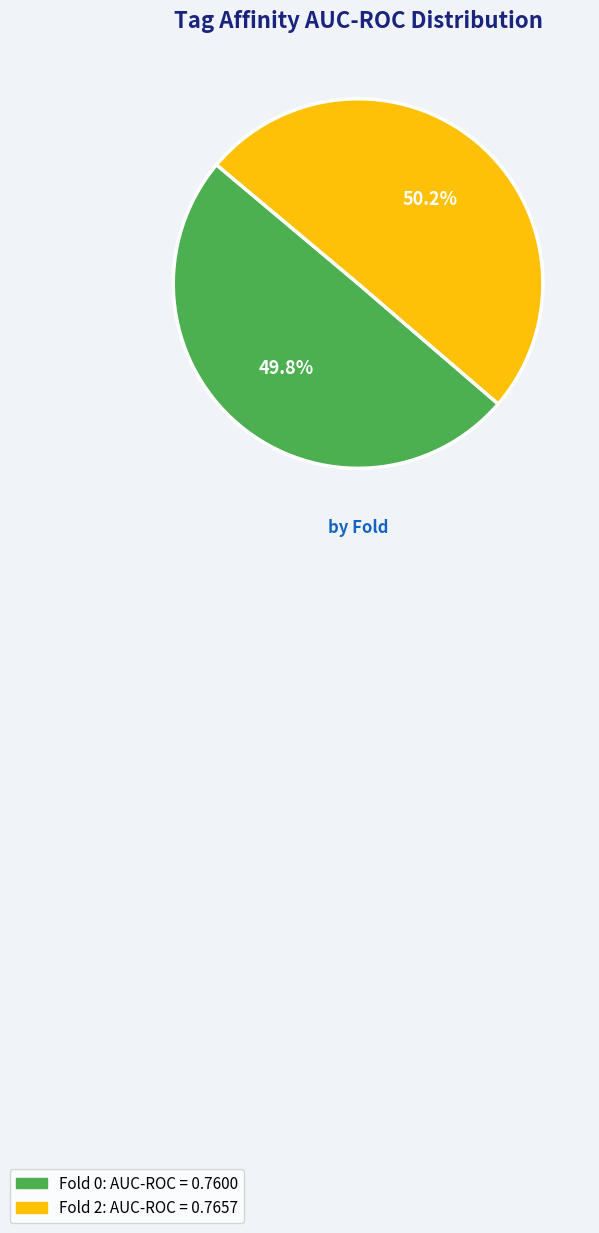

True or false: Fold 0 accounts for 64% of the total.

False